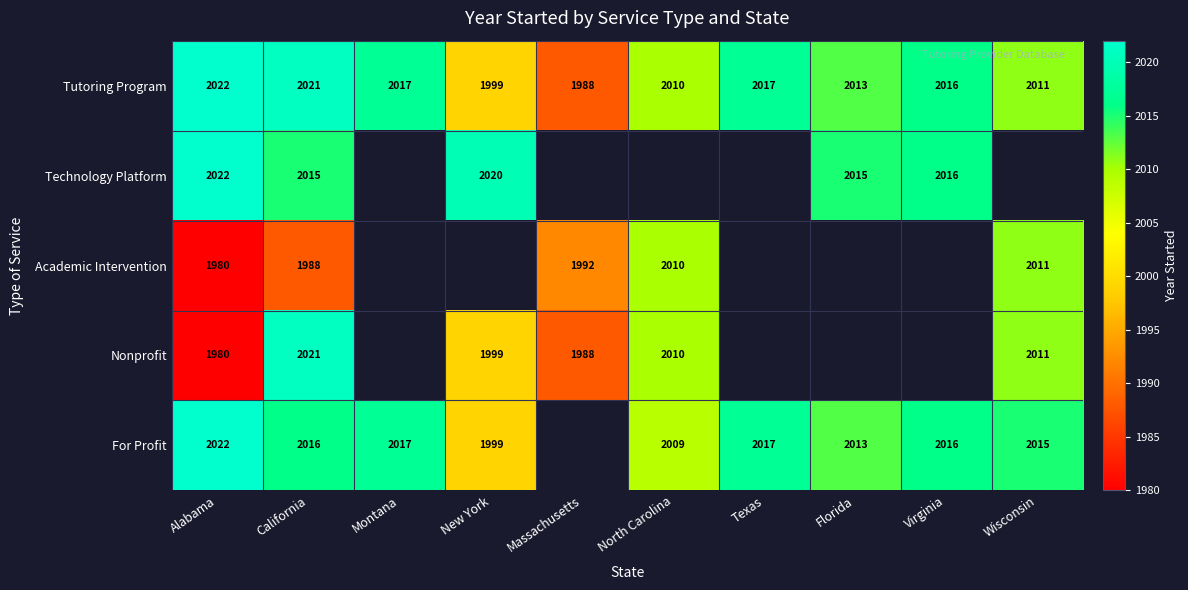

At how many categories does at least one series exceed 1988?

10